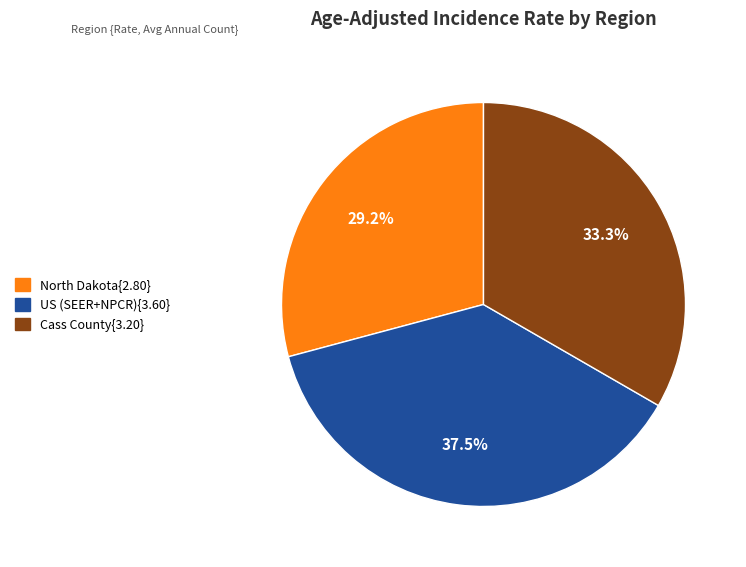

How many segments does this pie chart have?

3